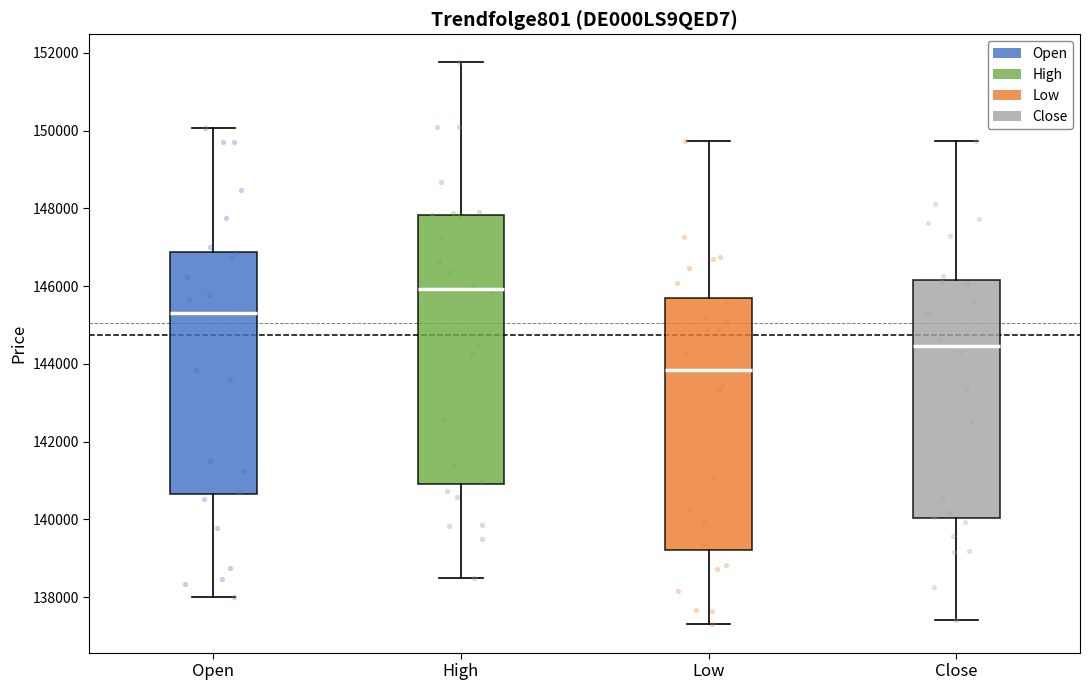

Which box has the lowest median line?

Low